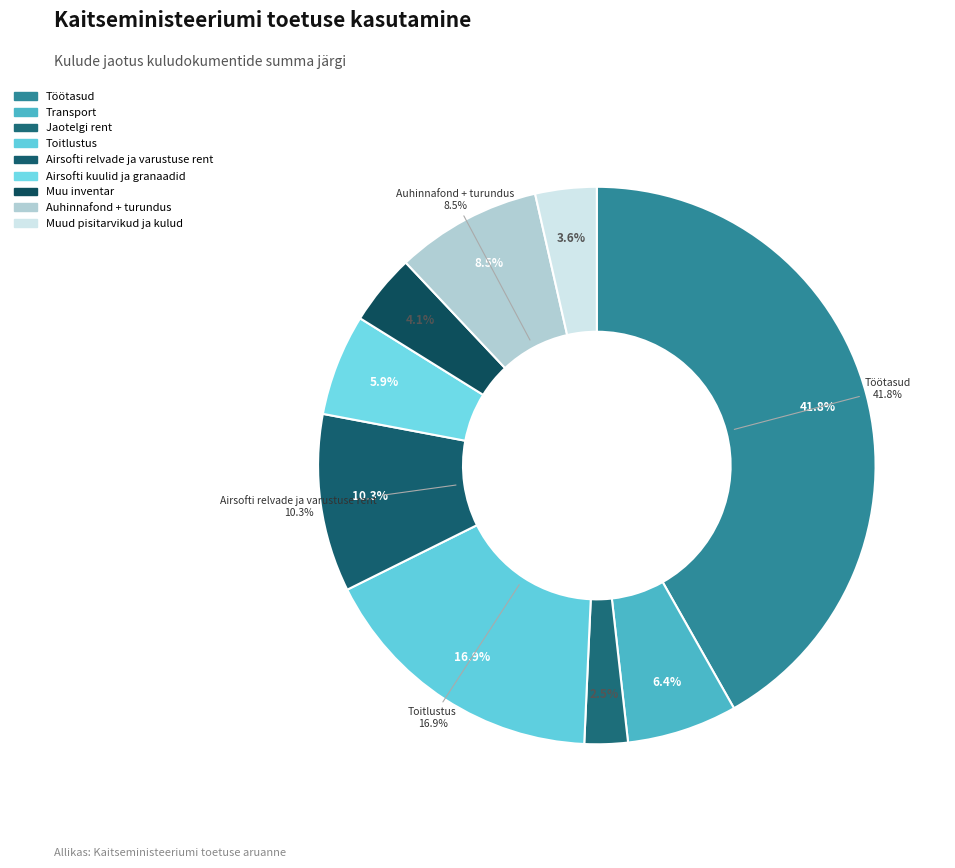

How many slices are in this pie chart?

9